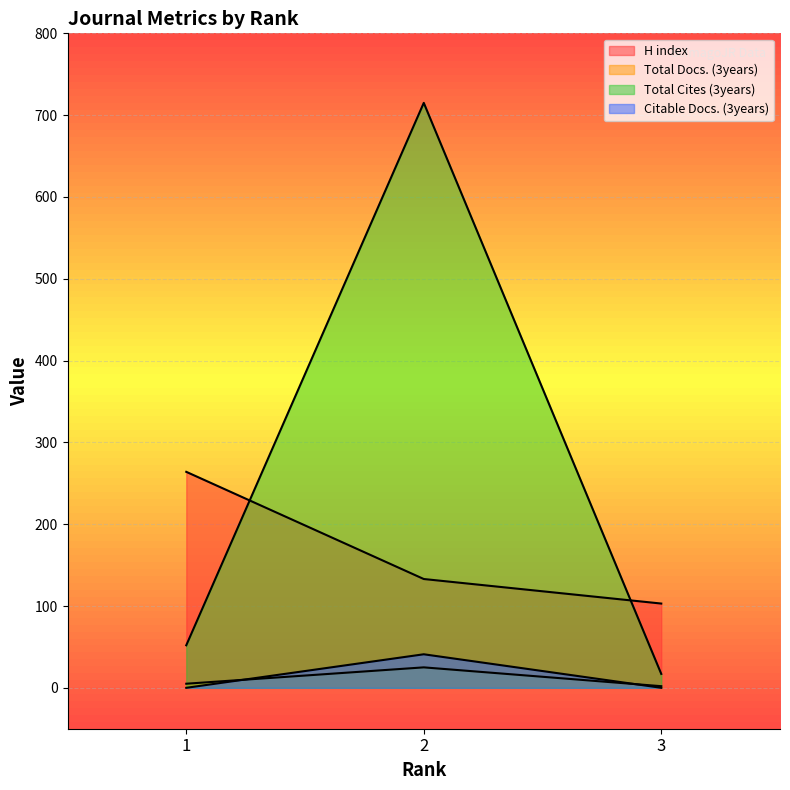

True or false: Total Cites (3years) has a value of 15 at 1.

False